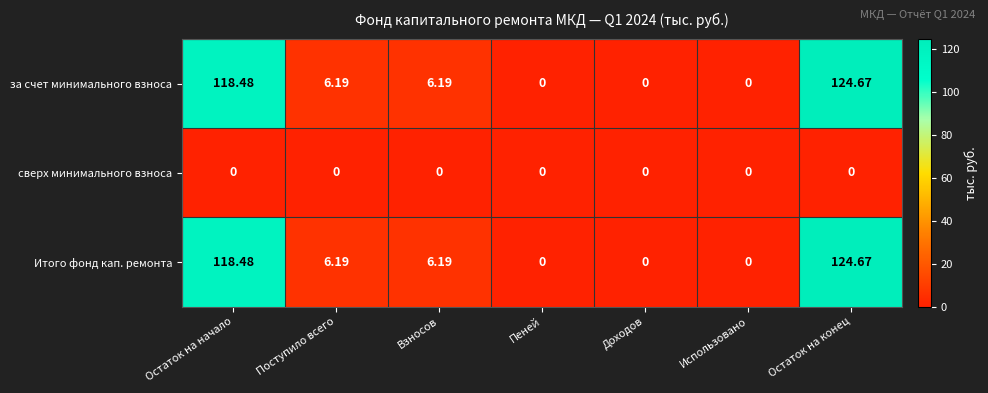

Count the number of data series in this chart.

3